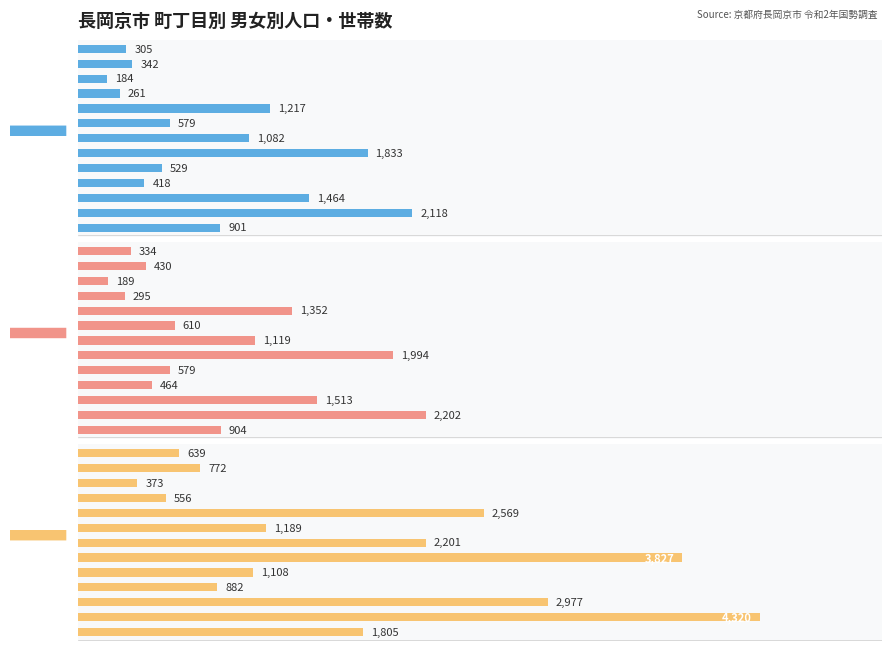

How many data points does each series have?

13